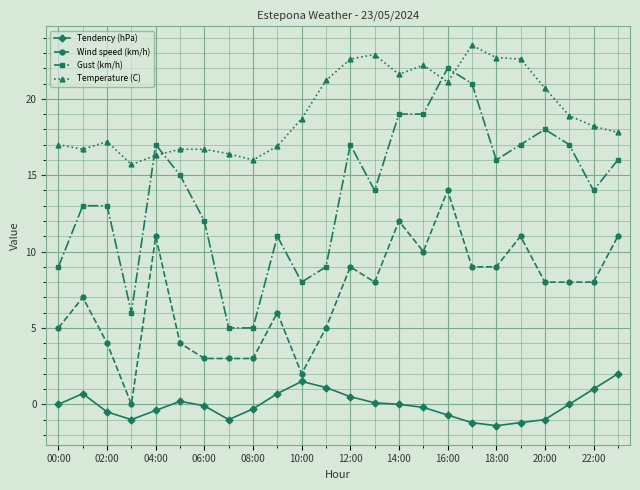

What is the maximum value shown in the chart?

23.5